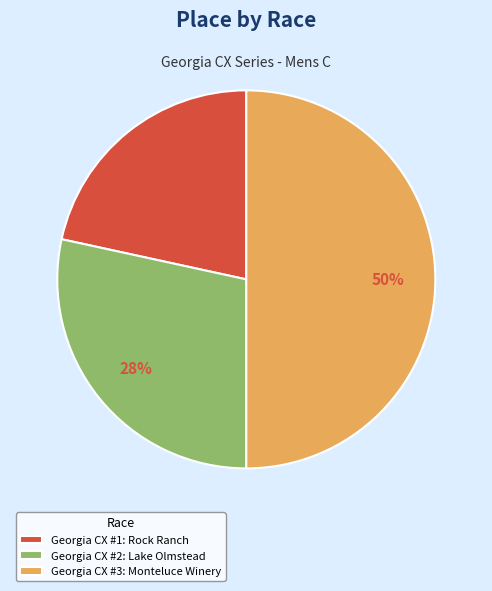

Which category has the biggest portion of the pie?

Georgia CX #3: Monteluce Winery